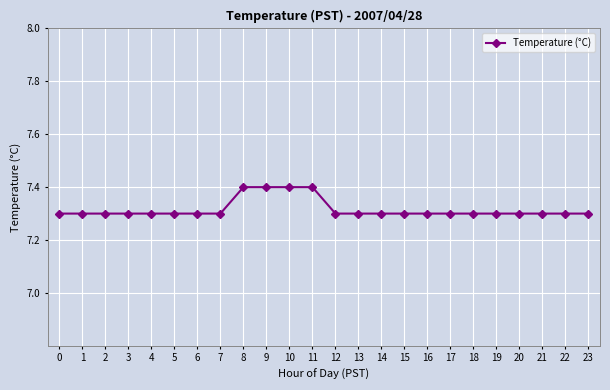

The chart shows a value of 3.0 at 12. True or false?

False